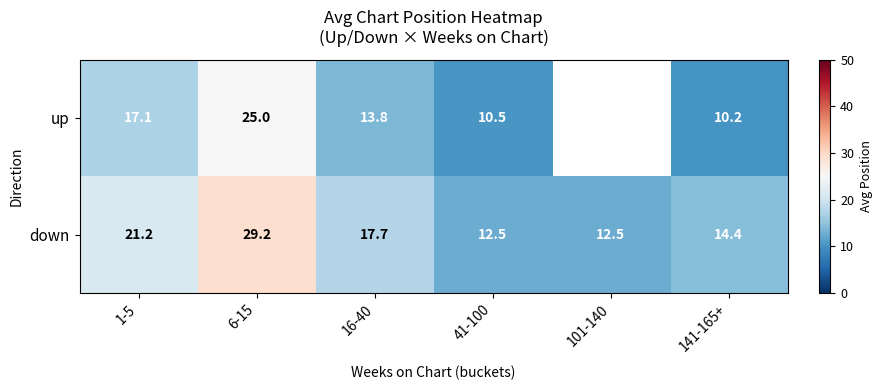

What value does the down series have at 101-140?

12.5